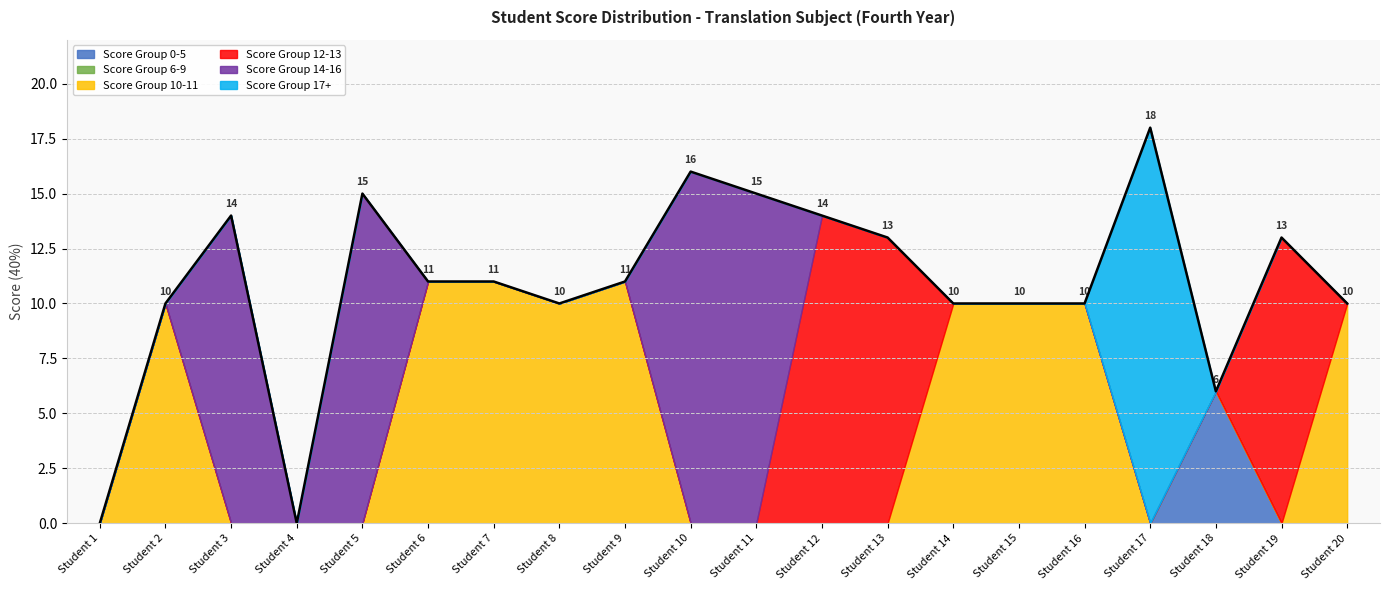

How many times do Score Group 0-5 and Score Group 12-13 cross each other?

1